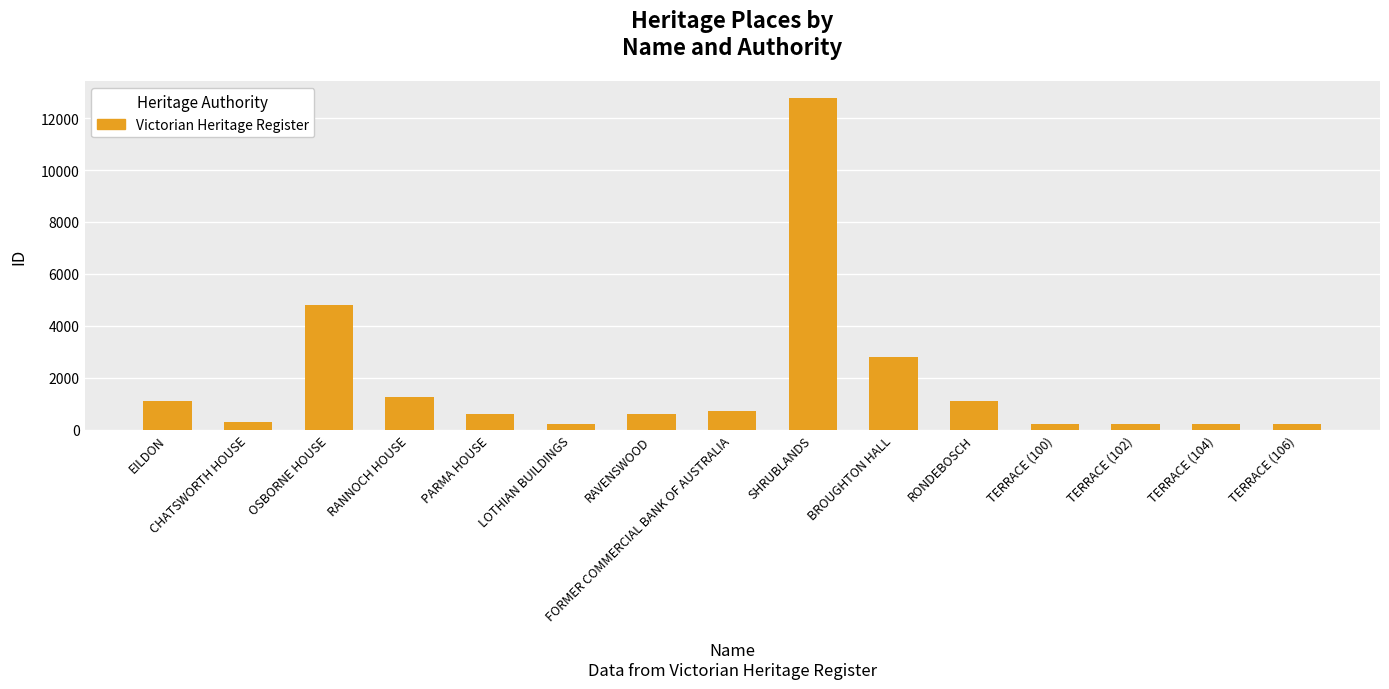

Which has a higher value, BROUGHTON HALL or TERRACE (100)?

BROUGHTON HALL